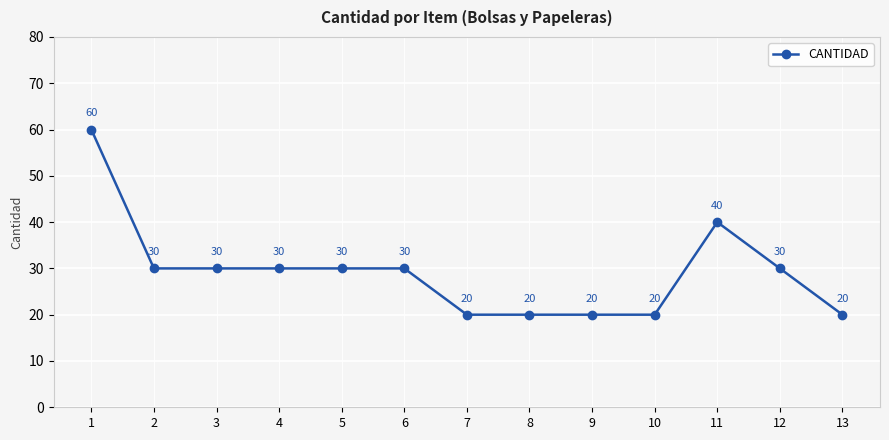

The value at 13 is 27. True or false?

False